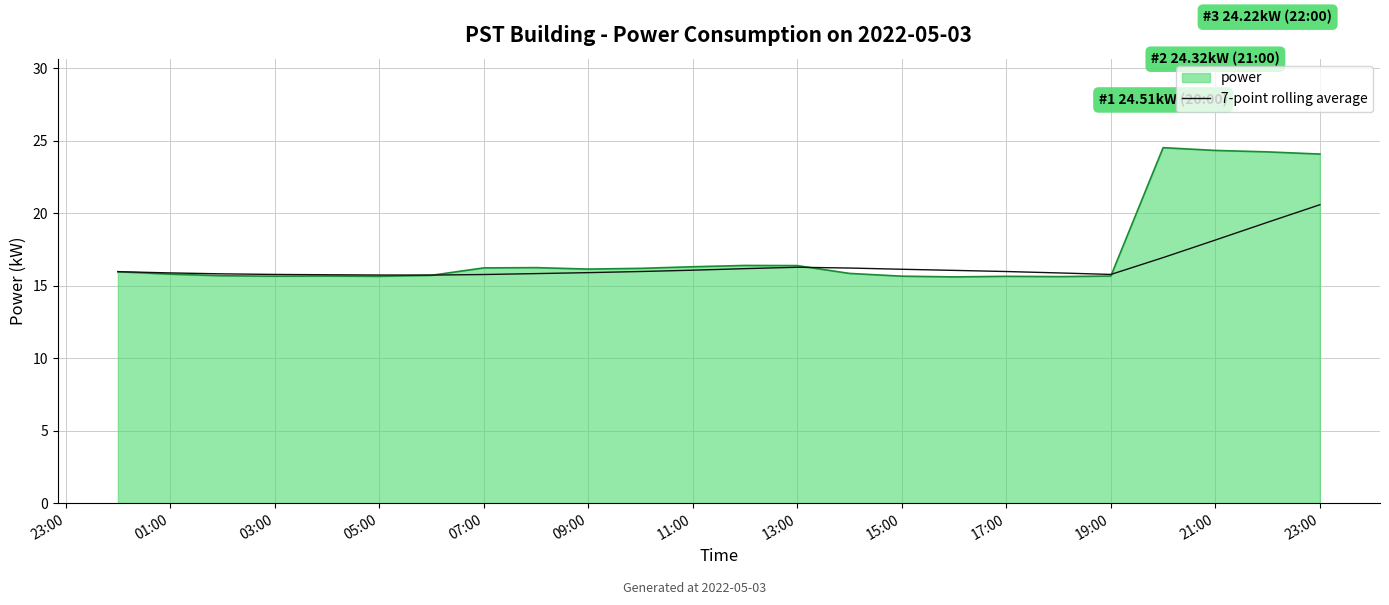

What is the lowest value of the 7-point rolling average series?

15.7